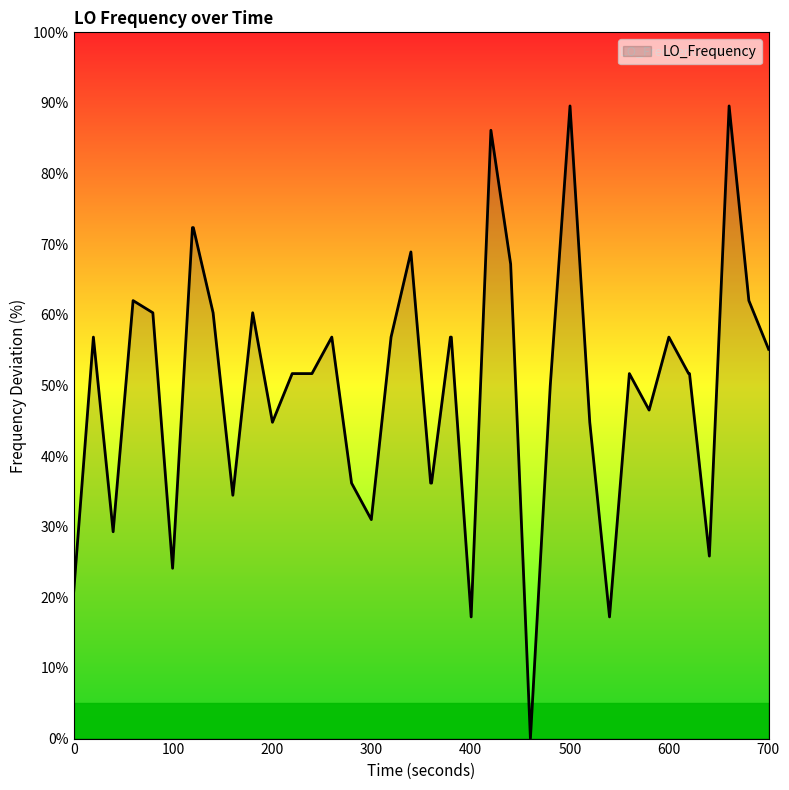

What is the maximum value shown in the chart?

89.6